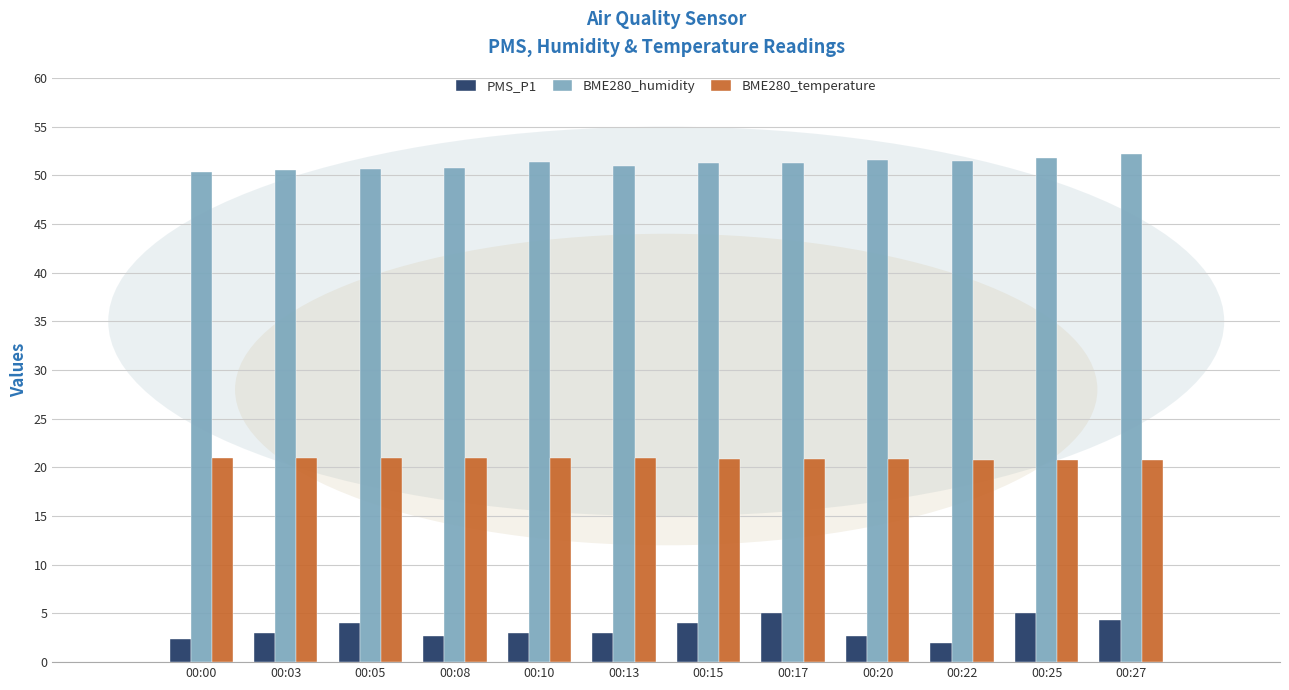

Does the chart contain stacked bars?

No